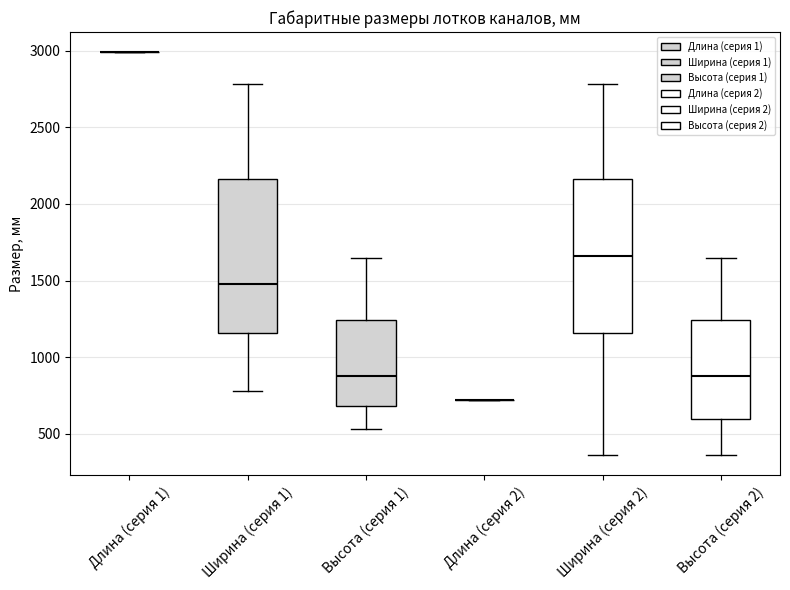

Where is the lower edge of the box for Высота (серия 2) on the y-axis? The values are not printed on the chart, so give them approximately, as read against the axis.

600